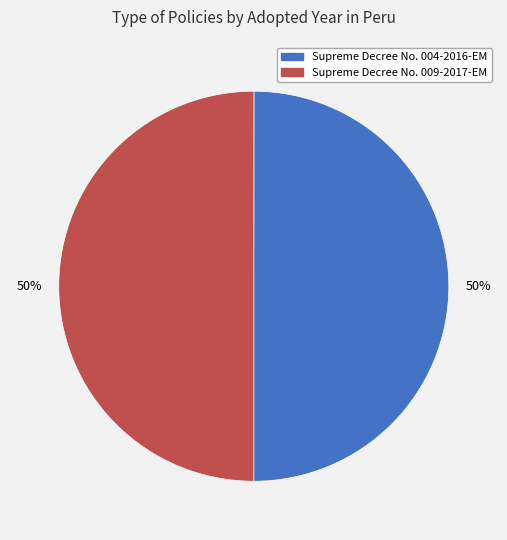

Approximately how many times larger is the value at Supreme Decree No. 004-2016-EM compared to Supreme Decree No. 009-2017-EM?

1.0